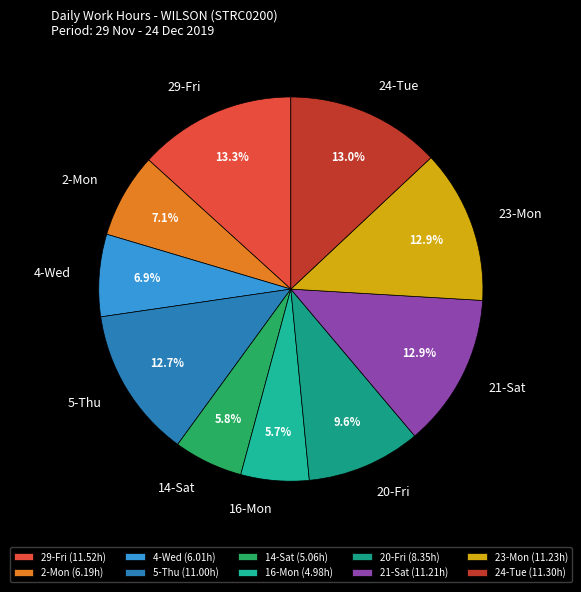

Do 23-Mon and 4-Wed together represent more than half of the pie?

No